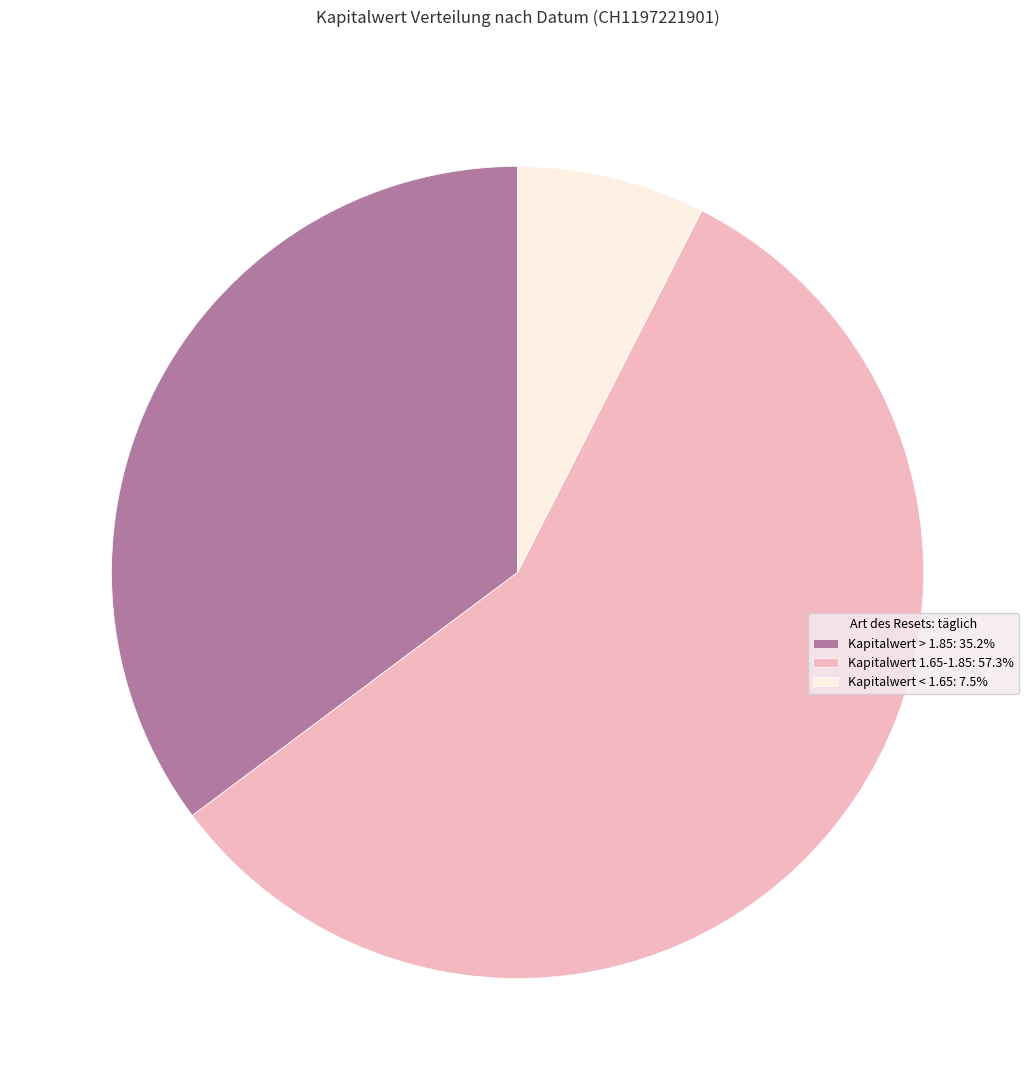

What is the ratio of the value at Kapitalwert > 1.85: 35.2% to the value at Kapitalwert 1.65-1.85: 57.3%?

0.6